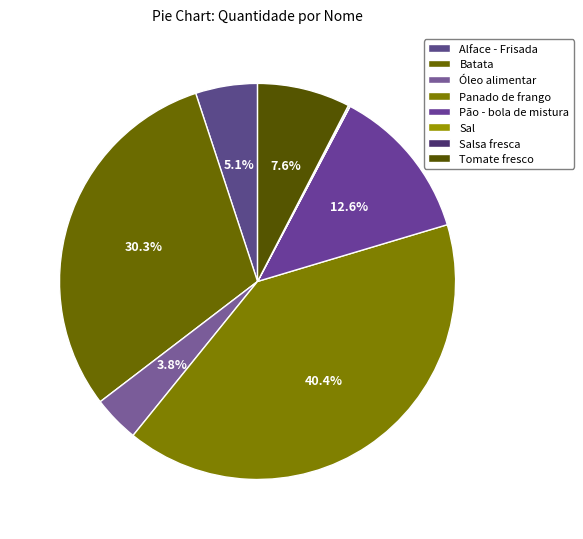

Does Sal account for over 50% of the chart?

No